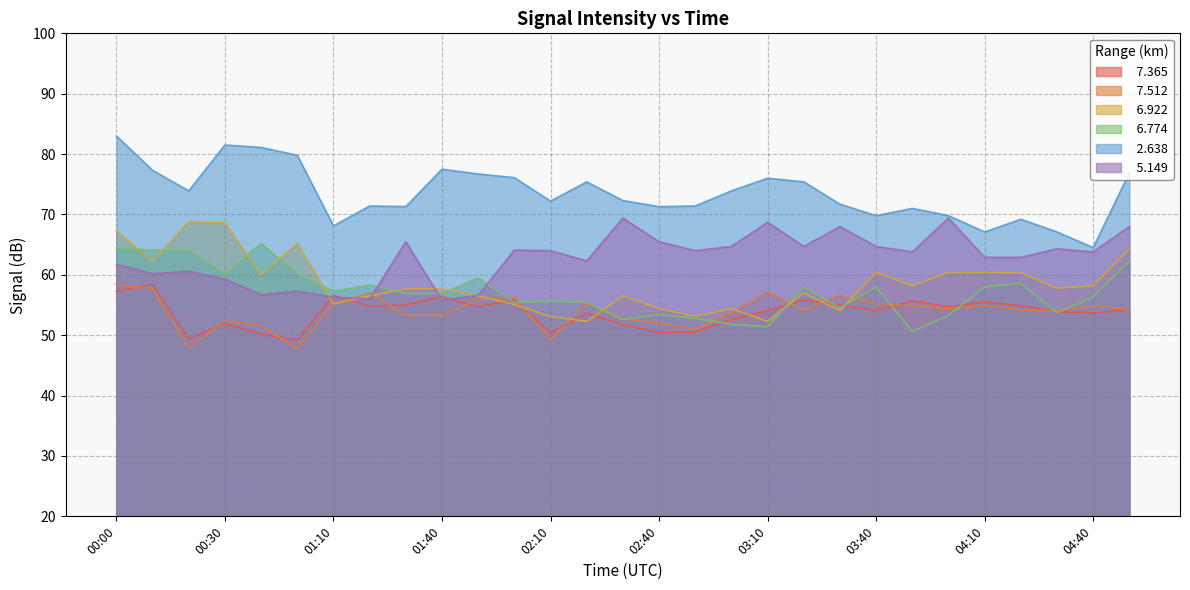

What is the sum of the   7.512 values at 00:00 and 02:50?

109.3